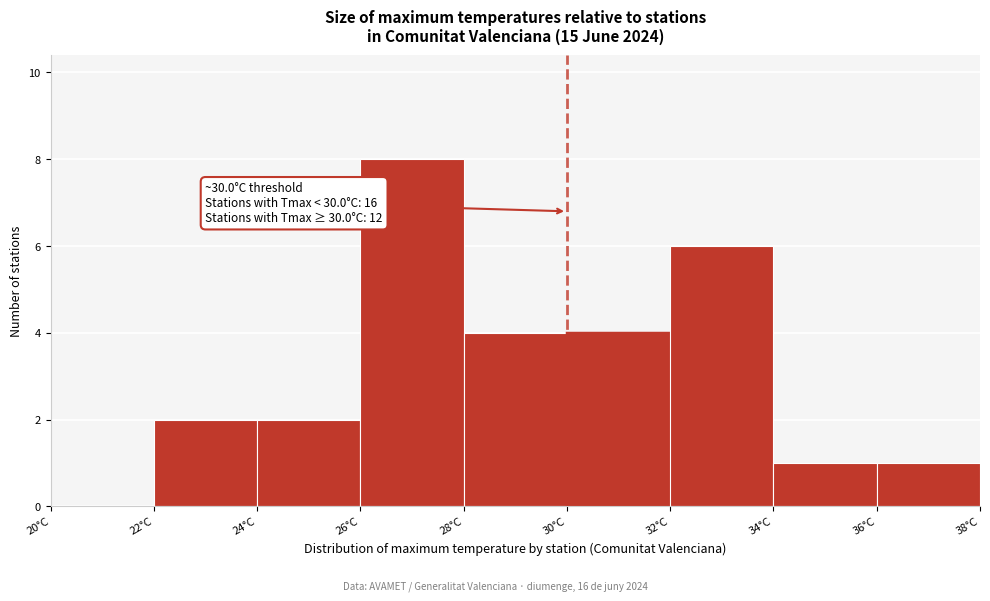

Over which range of the x-axis is the bar tallest?

26 to 28